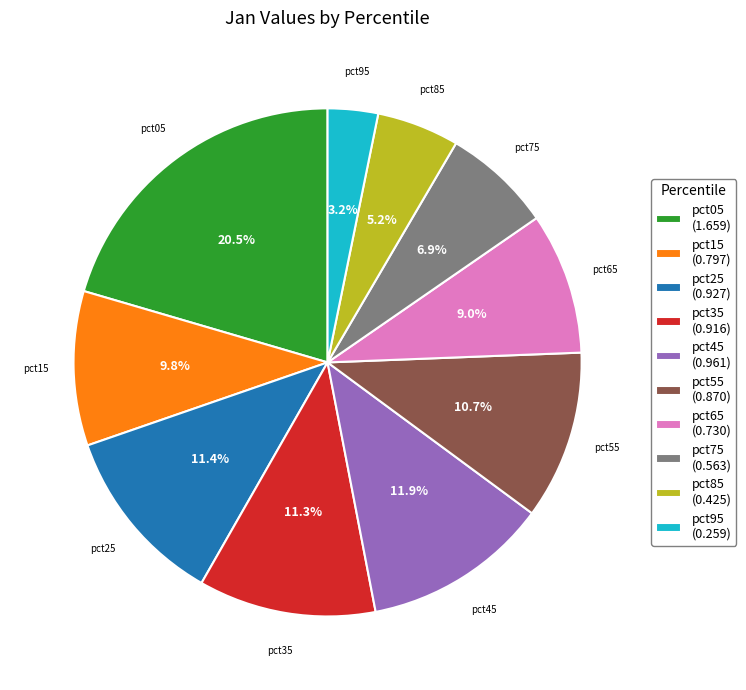

What percentage is the pct55 slice, to the nearest percent?

11%